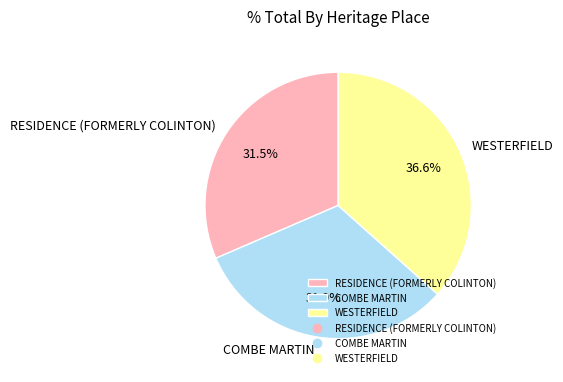

Which category has the biggest portion of the pie?

WESTERFIELD